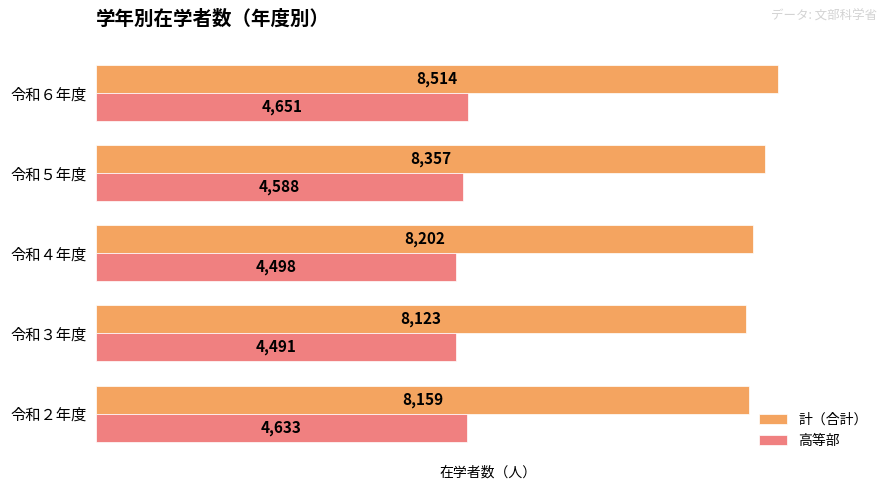

Which series has the largest total across all categories?

計（合計）